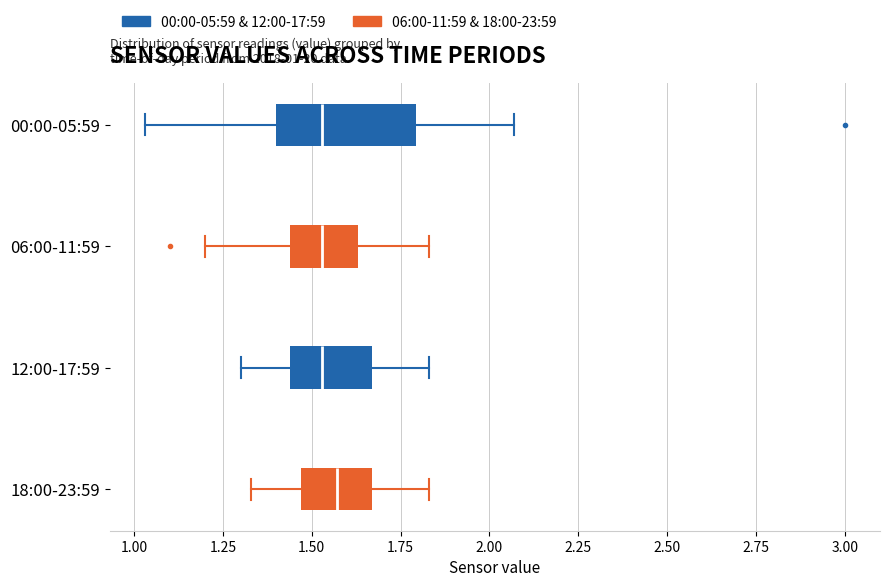

Which box is the widest, from its left edge to its right edge?

00:00-05:59